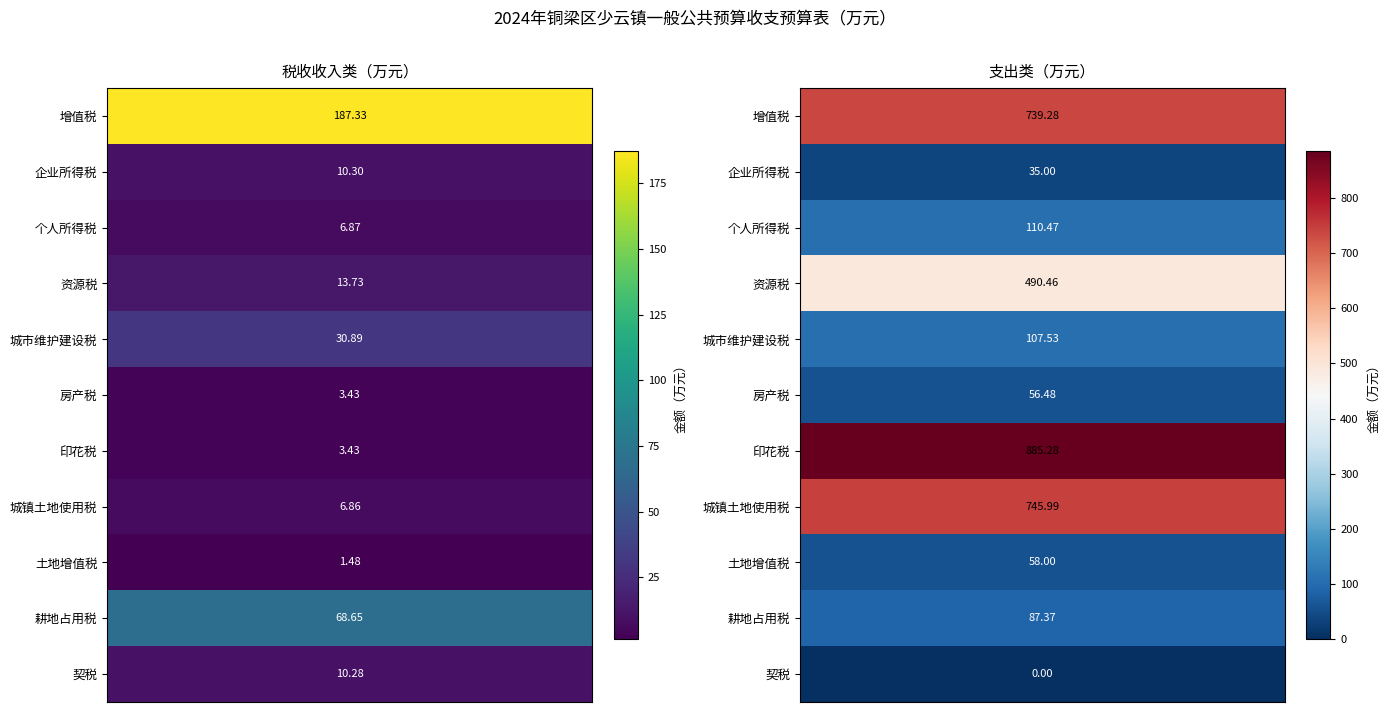

Which series has the widest spread of values?

支出类